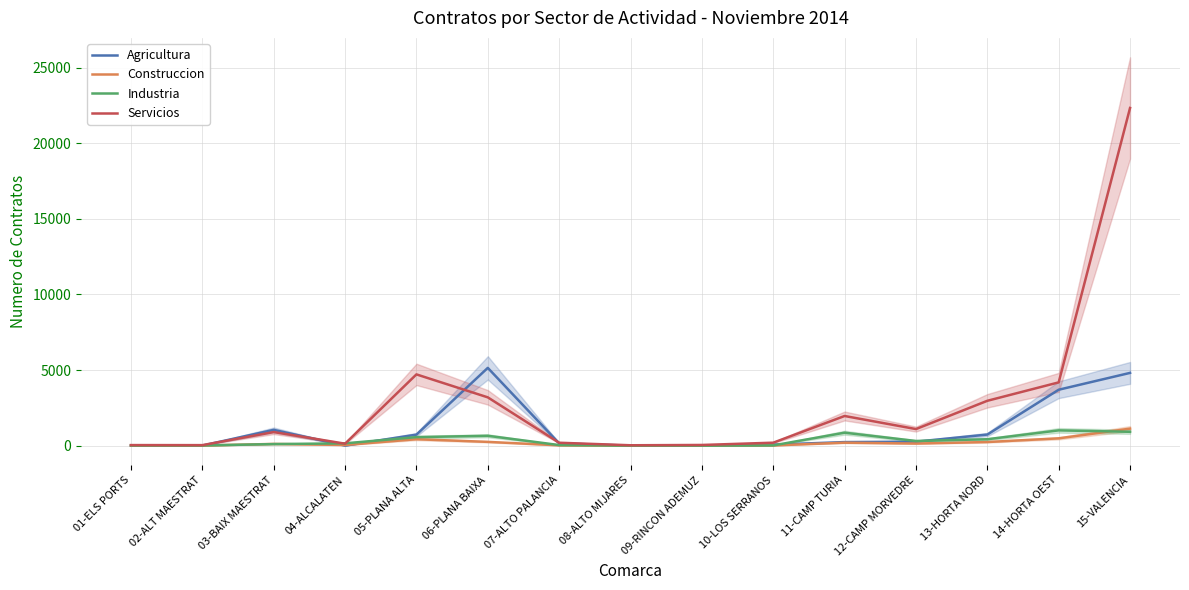

Between 03-BAIX MAESTRAT and 12-CAMP MORVEDRE, which is larger?

03-BAIX MAESTRAT